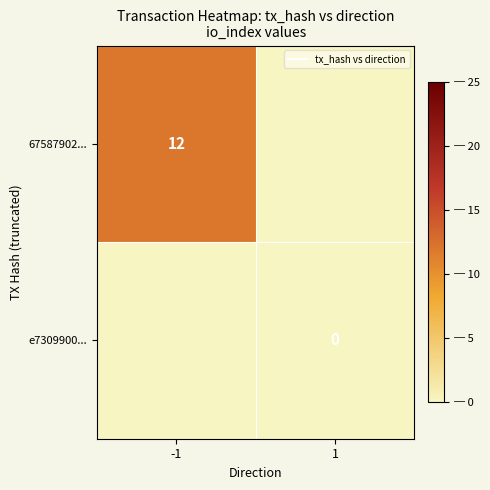

Rank the series by their average value, from highest to lowest.

67587902..., e7309900...